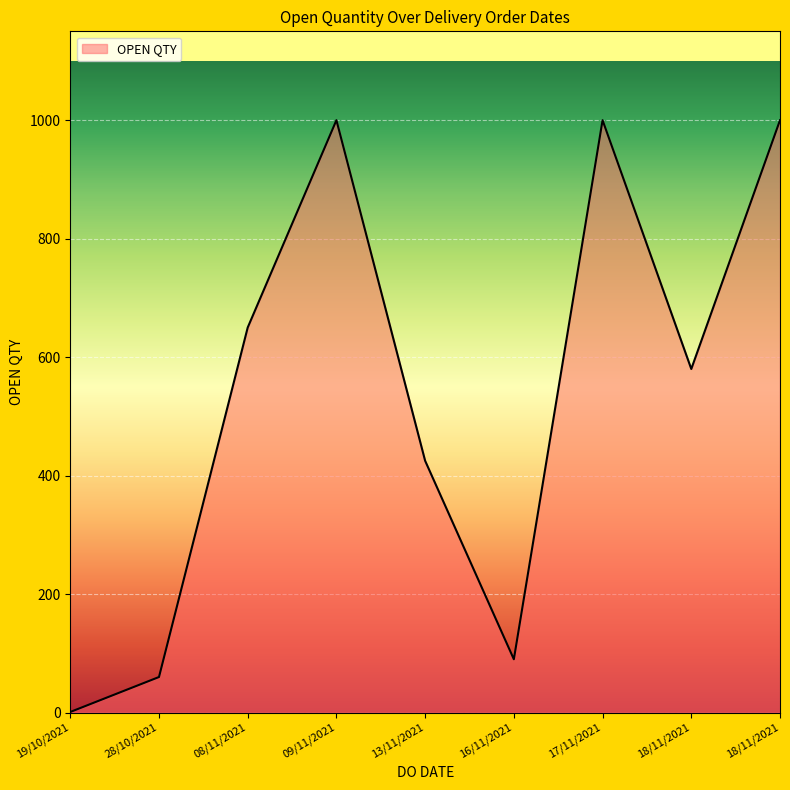

Rank the categories by value from highest to lowest.

17/11/2021, 18/11/2021, 09/11/2021, 08/11/2021, 18/11/2021, 13/11/2021, 16/11/2021, 28/10/2021, 19/10/2021